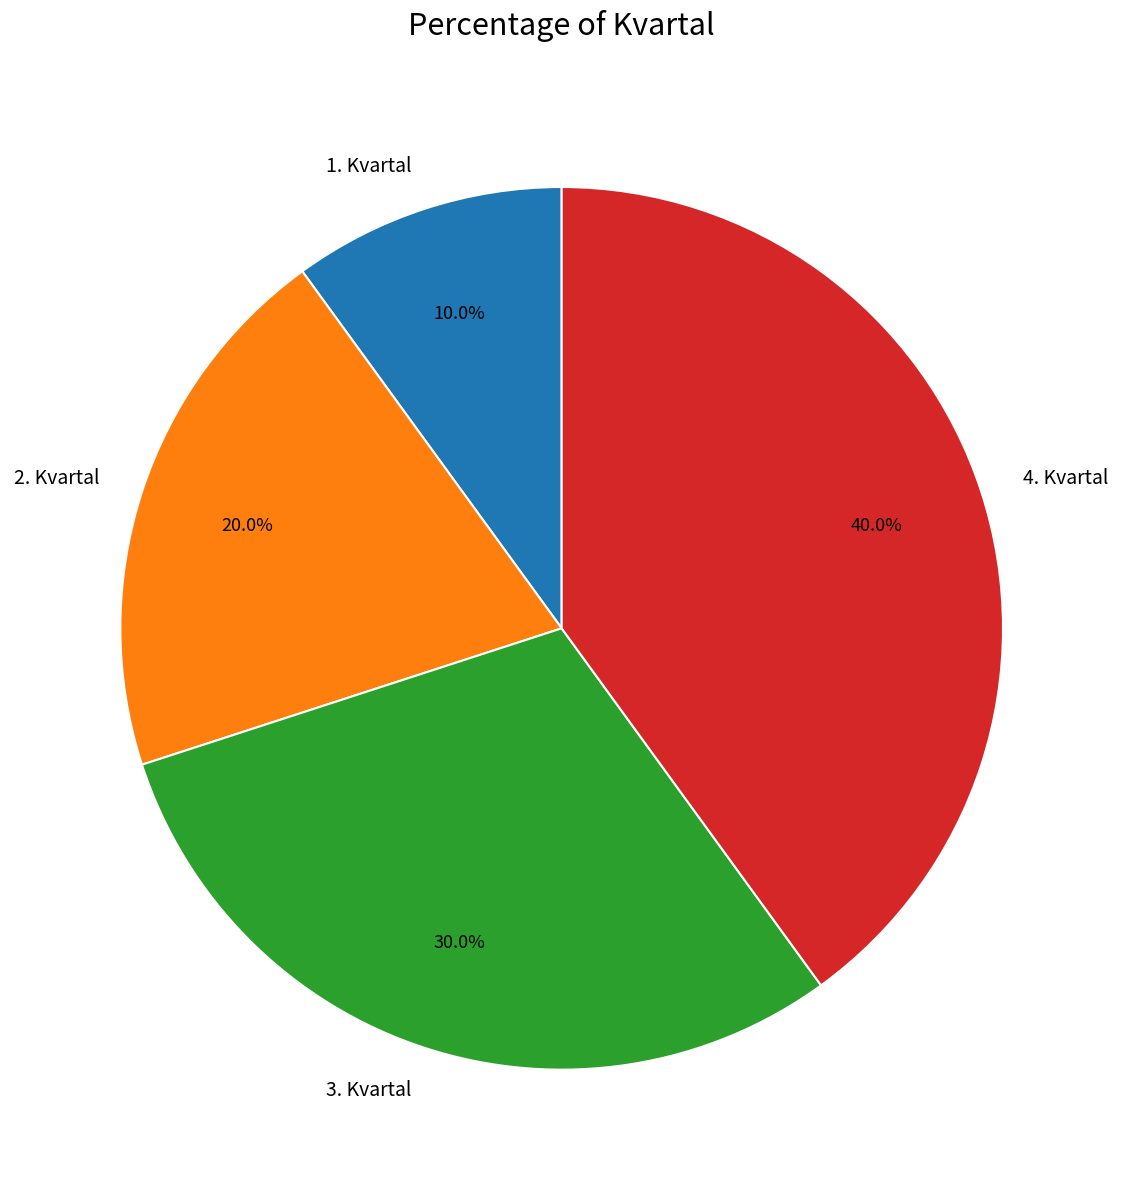

What is the ratio of the value at 4. Kvartal to the value at 1. Kvartal?

4.0